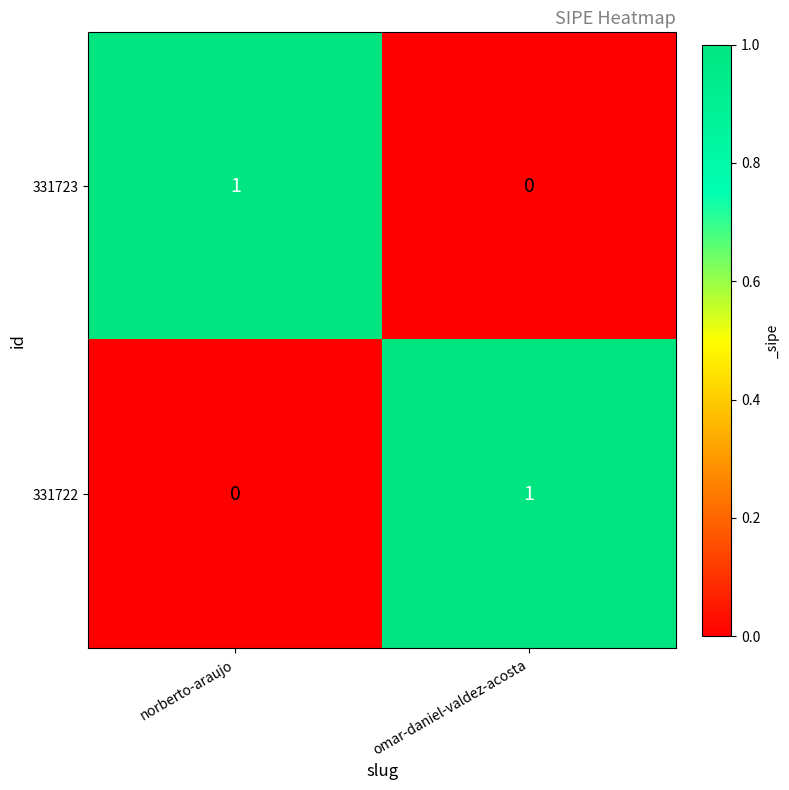

Which category has the lowest value in the 331722 series?

norberto-araujo